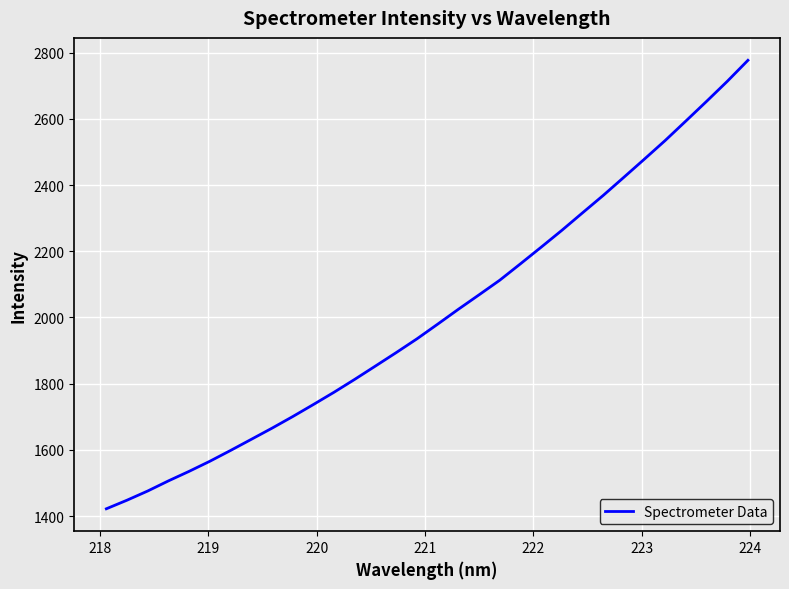

What is the minimum value shown in the chart?

1421.8